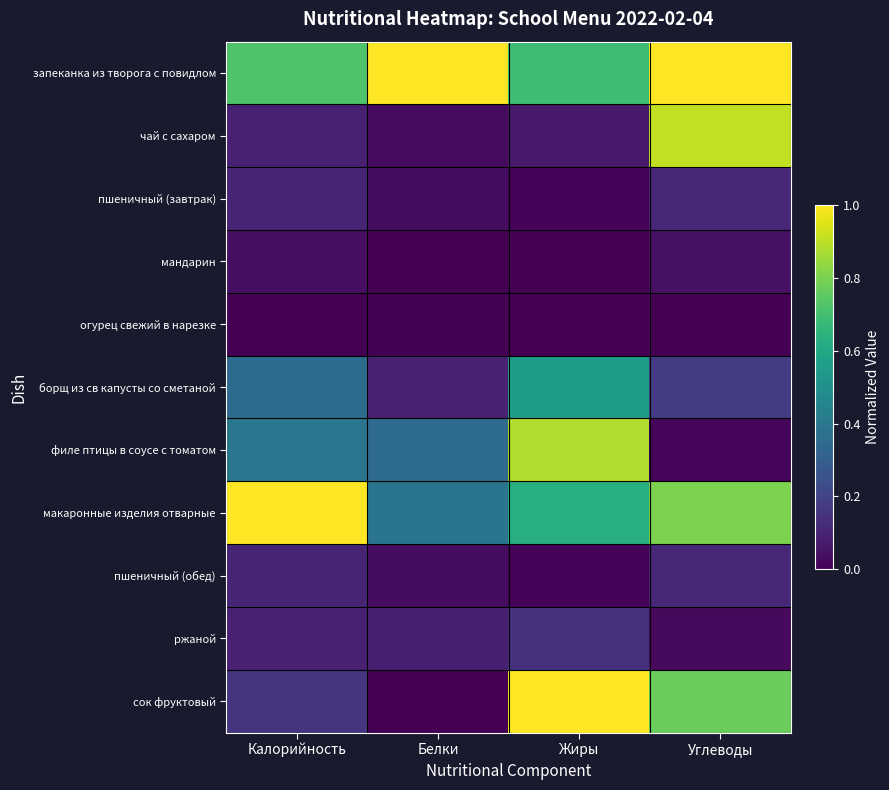

How many series are shown in this chart?

11